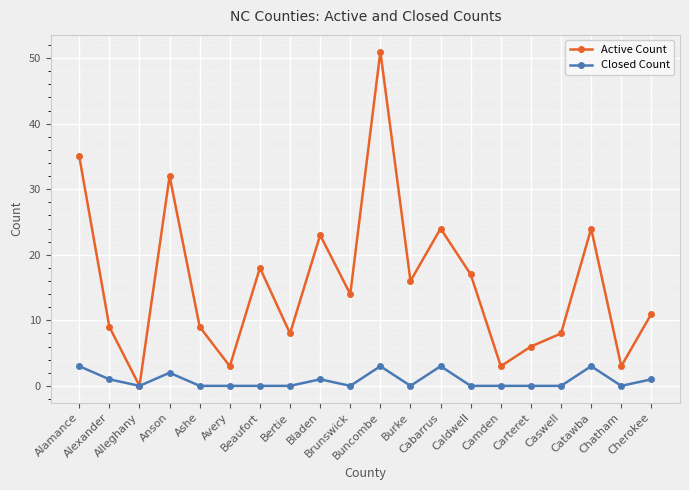

Rank the series by their maximum value, from lowest to highest.

Closed Count, Active Count